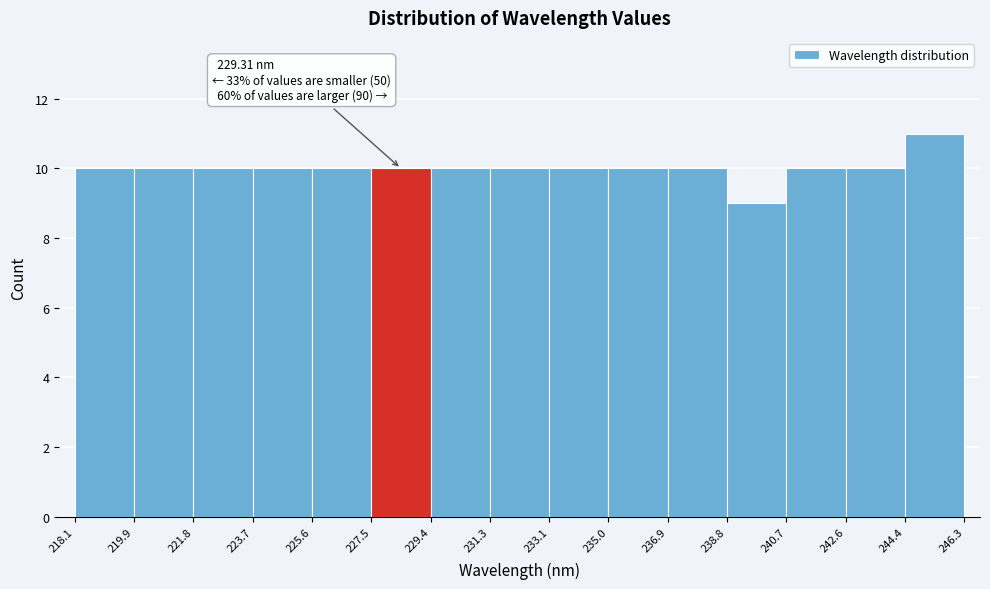

Over which range of the x-axis is the bar tallest?

244.4 to 246.3